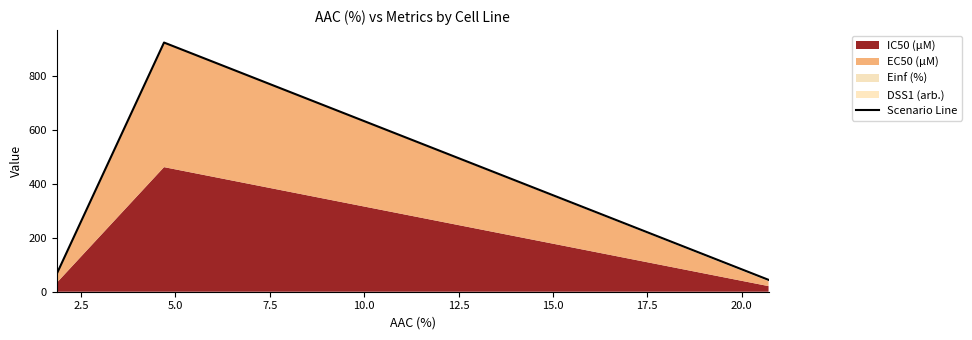

How many lines are shown in the chart?

1